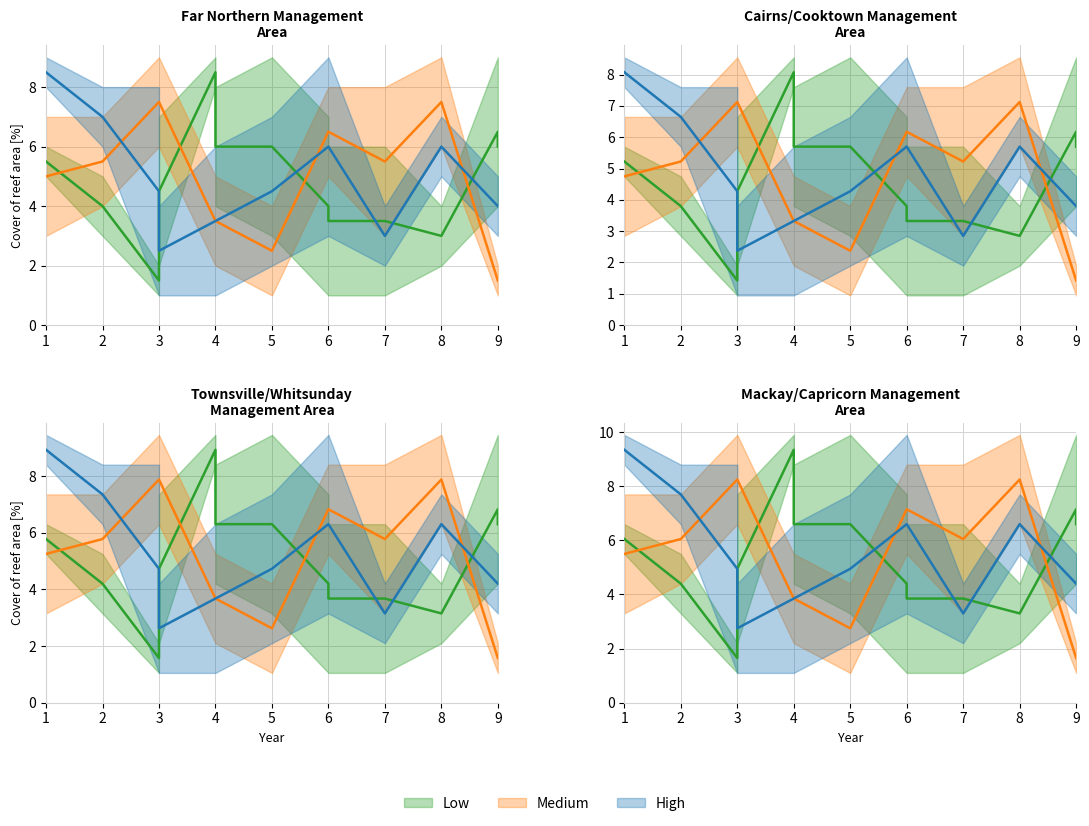

Does the chart have visible grid lines?

Yes